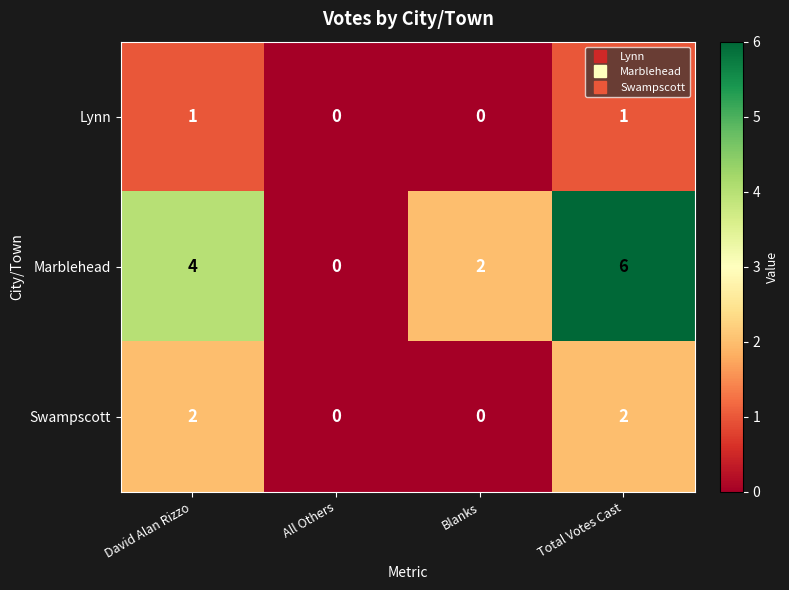

What is the average value of the Marblehead series?

3